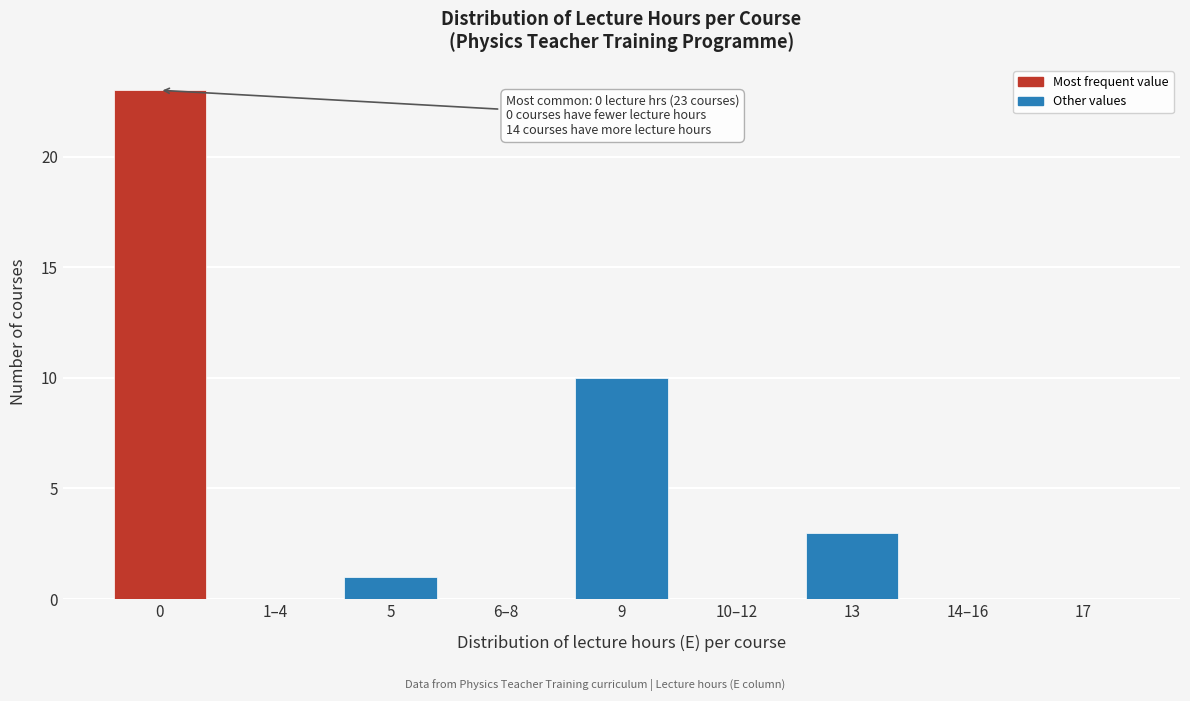

Reading left to right, transcribe all the data shown in this chart.

0=23	1–4=0	5=1	6–8=0	9=10	10–12=0	13=3	14–16=0	17=0